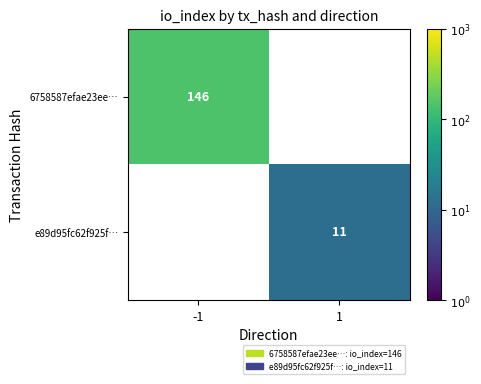

Is the value of 6758587efae23ee… at -1 greater than the value of e89d95fc62f925f… at 1?

Yes